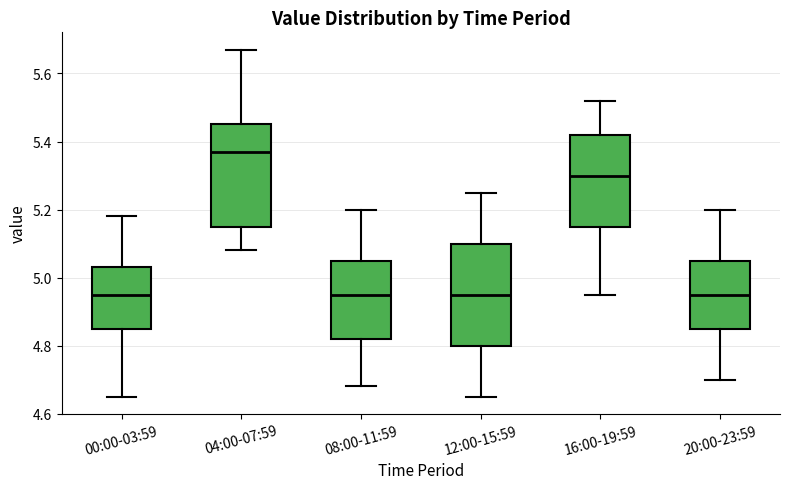

Reading left to right, transcribe this box plot: for each box, give where its median line is, the range the box spans, and where its two whiskers end, as read against the y-axis. The values are not printed on the chart, so give them approximately, as read against the axis.

00:00-03:59: median 4.96, box 4.86 to 5.04, whiskers 4.66 to 5.18
04:00-07:59: median 5.38, box 5.16 to 5.46, whiskers 5.08 to 5.68
08:00-11:59: median 4.96, box 4.82 to 5.06, whiskers 4.68 to 5.20
12:00-15:59: median 4.96, box 4.80 to 5.10, whiskers 4.66 to 5.26
16:00-19:59: median 5.30, box 5.16 to 5.42, whiskers 4.96 to 5.52
20:00-23:59: median 4.96, box 4.86 to 5.06, whiskers 4.70 to 5.20